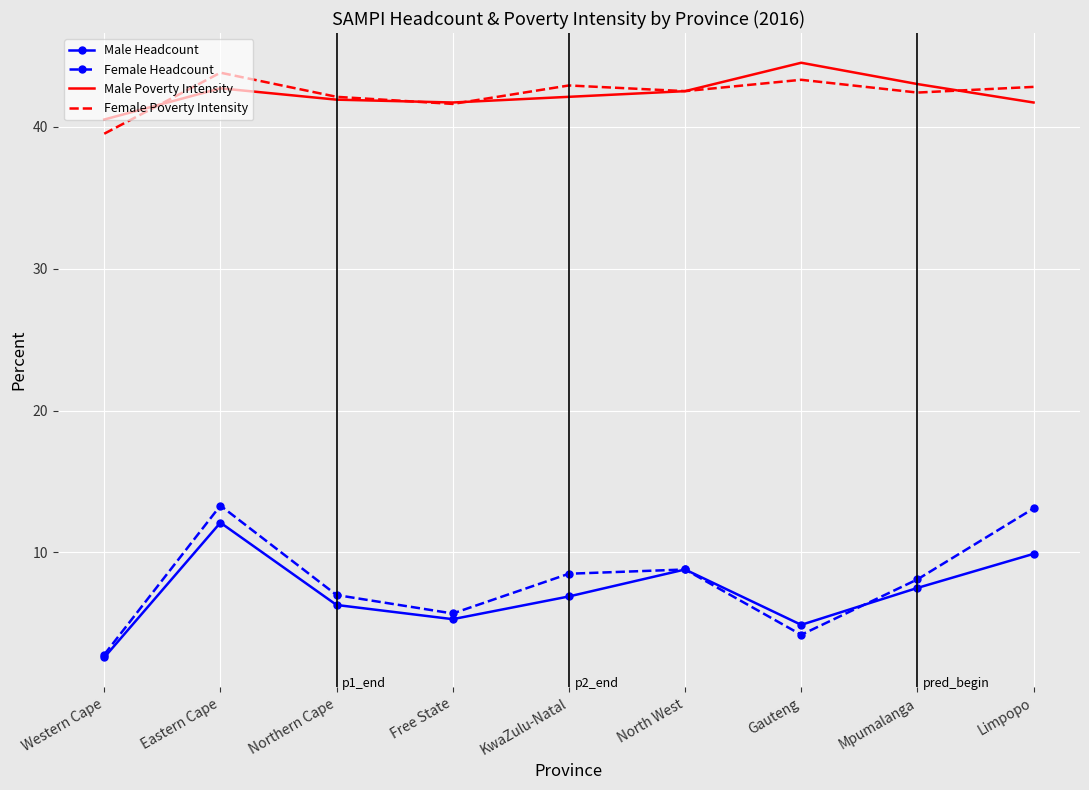

What value does the Male Headcount series have at Northern Cape?

6.3